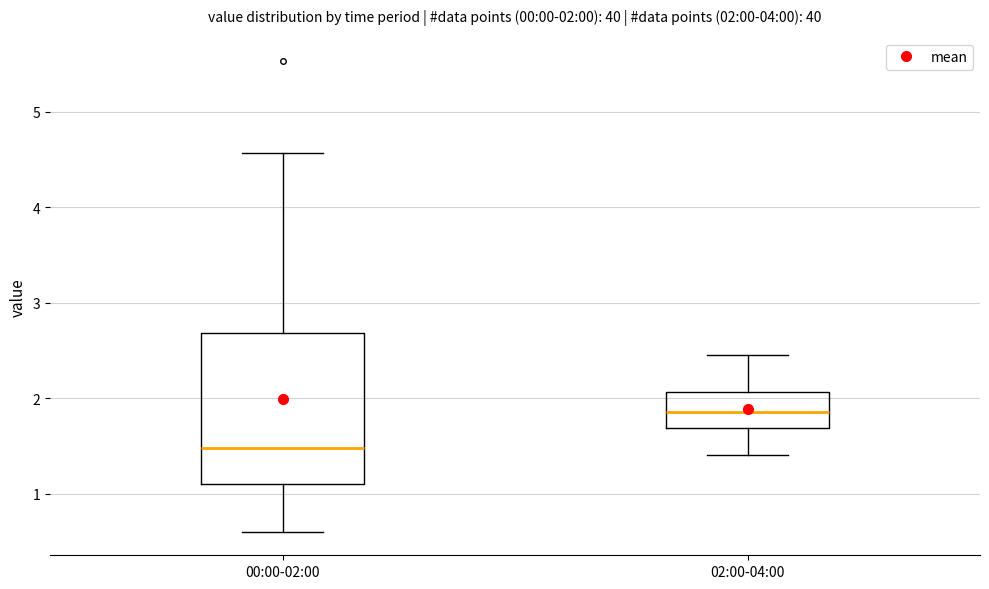

Comparing the boxes themselves (not the whiskers), which one is the tallest?

00:00-02:00